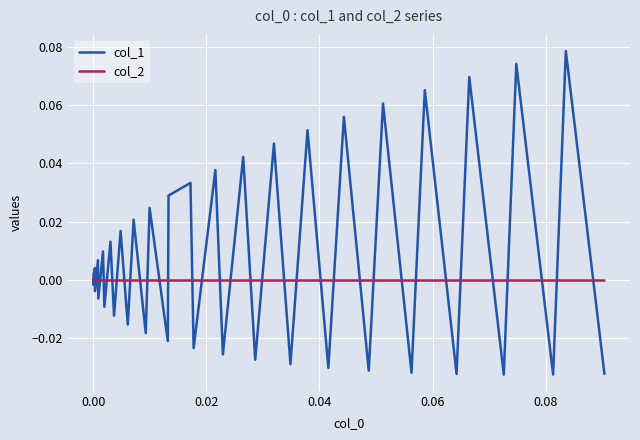

Which series has the widest spread of values?

col_1